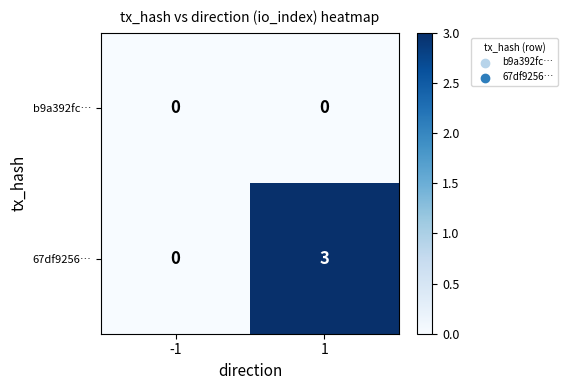

Which series has the largest range (max minus min)?

67df9256…